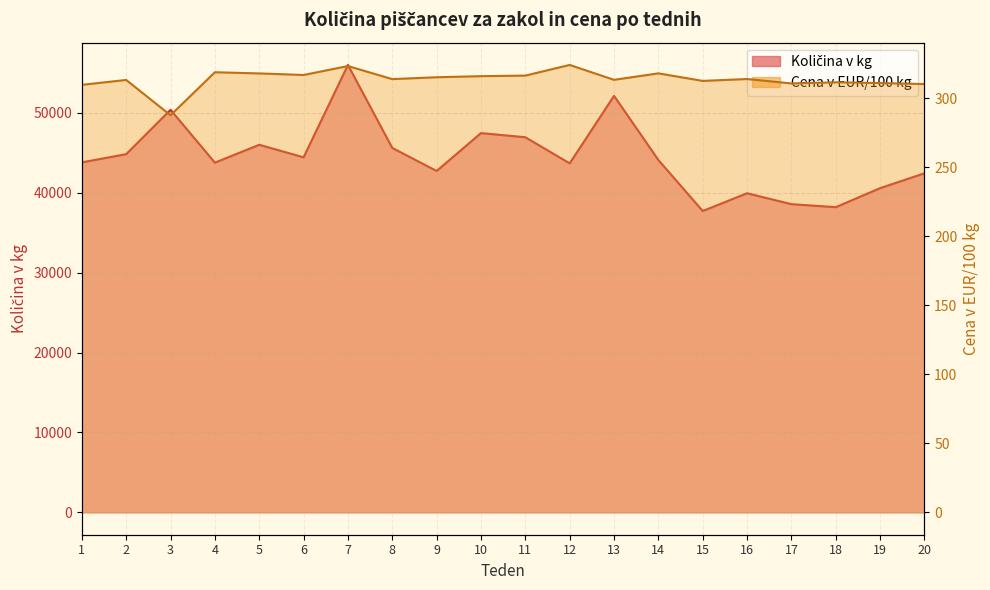

Which has a higher value, 10 or 14?

10